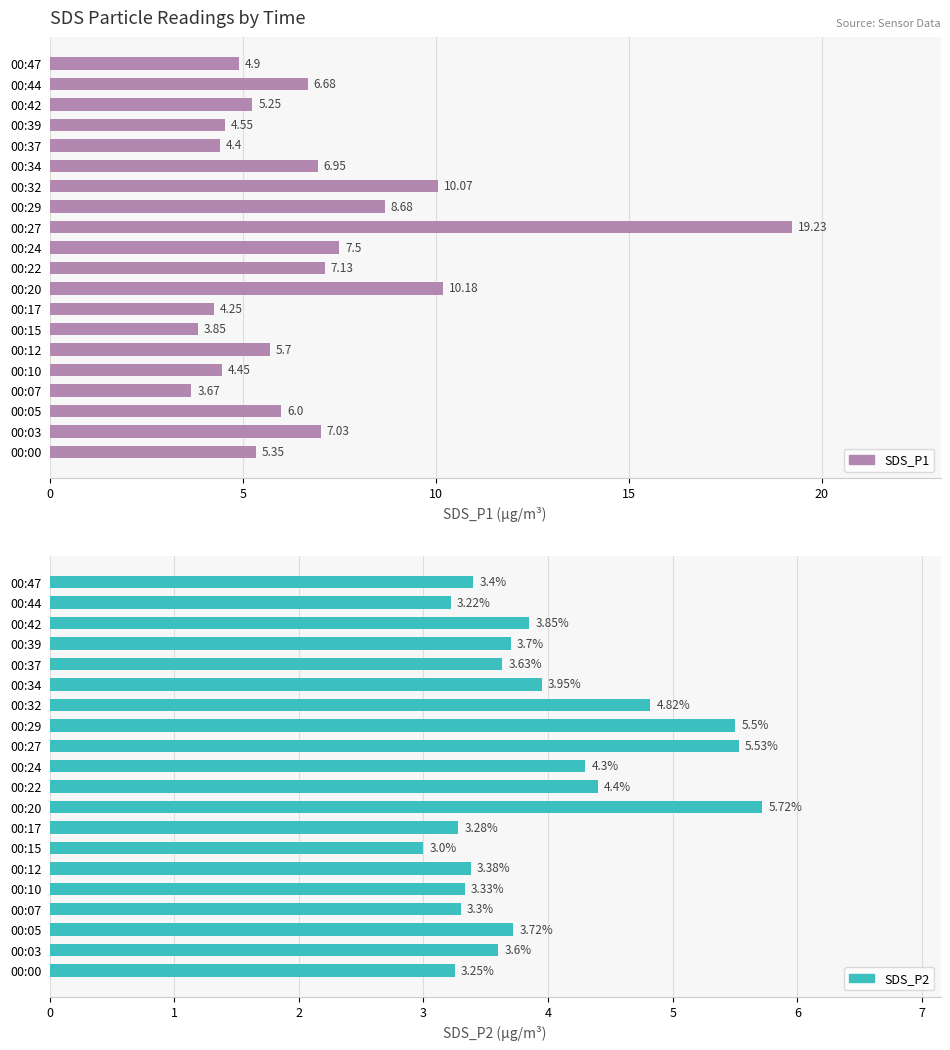

Reading left to right, list all the values displayed in this chart.

SDS_P1: 5.3	7.0	6.0	3.7	4.5	5.7	3.9	4.2	10.2	7.1	7.5	19.2	8.7	10.1	7.0	4.4	4.5	5.2	6.7	4.9
SDS_P2: 3.2	3.6	3.7	3.3	3.3	3.4	3.0	3.3	5.7	4.4	4.3	5.5	5.5	4.8	4.0	3.6	3.7	3.9	3.2	3.4